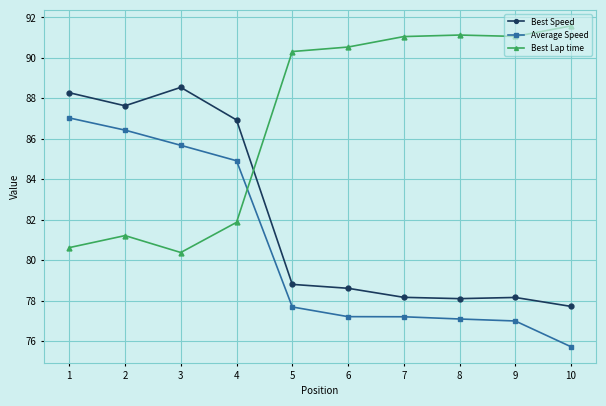

What is the difference between the Best Lap time values at 9 and 4?

9.2